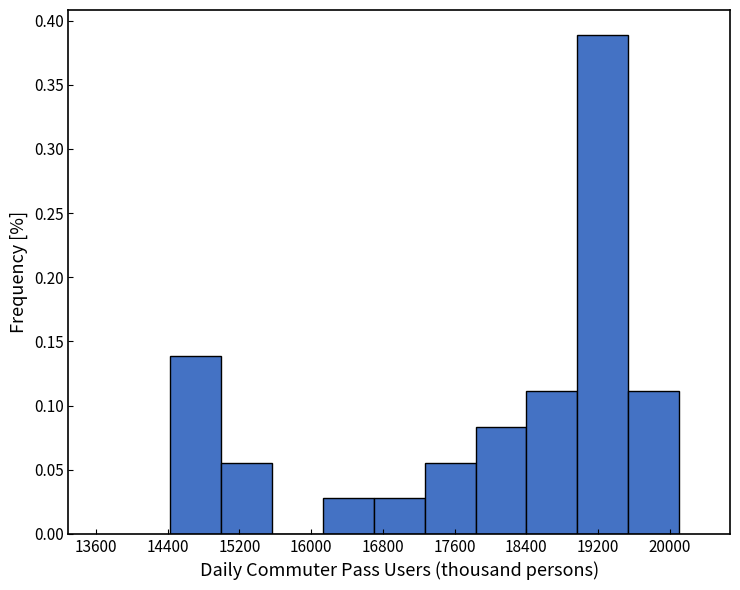

Reading left to right, list every bar in this chart as the range it spans on the x-axis followed by its height. Neither the bar edges nor the heights are printed on the chart, so give them approximately, as read against the axes.

14400 to 15000: 0.140
15000 to 15600: 0.055
15600 to 16100: 0
16100 to 16700: 0.030
16700 to 17300: 0.030
17300 to 17800: 0.055
17800 to 18400: 0.085
18400 to 19000: 0.110
19000 to 19500: 0.390
19500 to 20100: 0.110